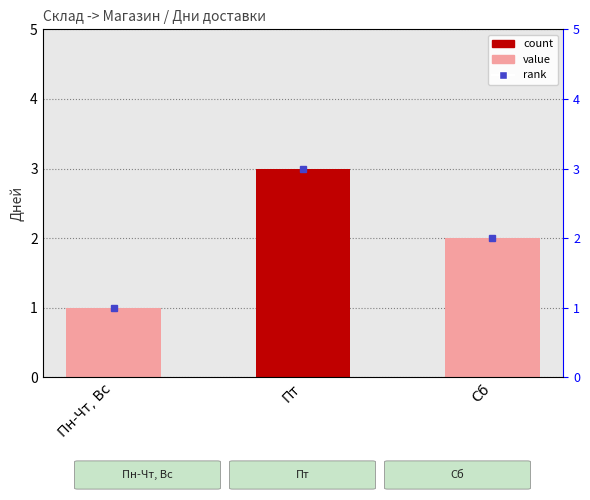

List the labels in order of value, largest first.

Пт, Сб, Пн-Чт, Вс